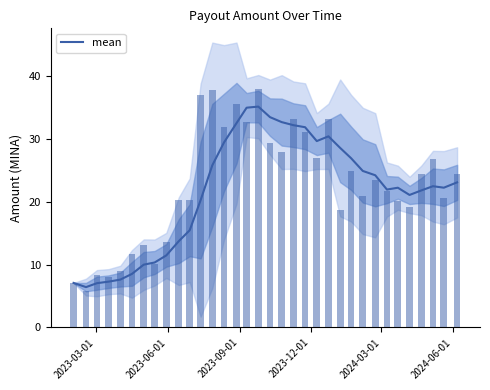

What is the average value?

21.6